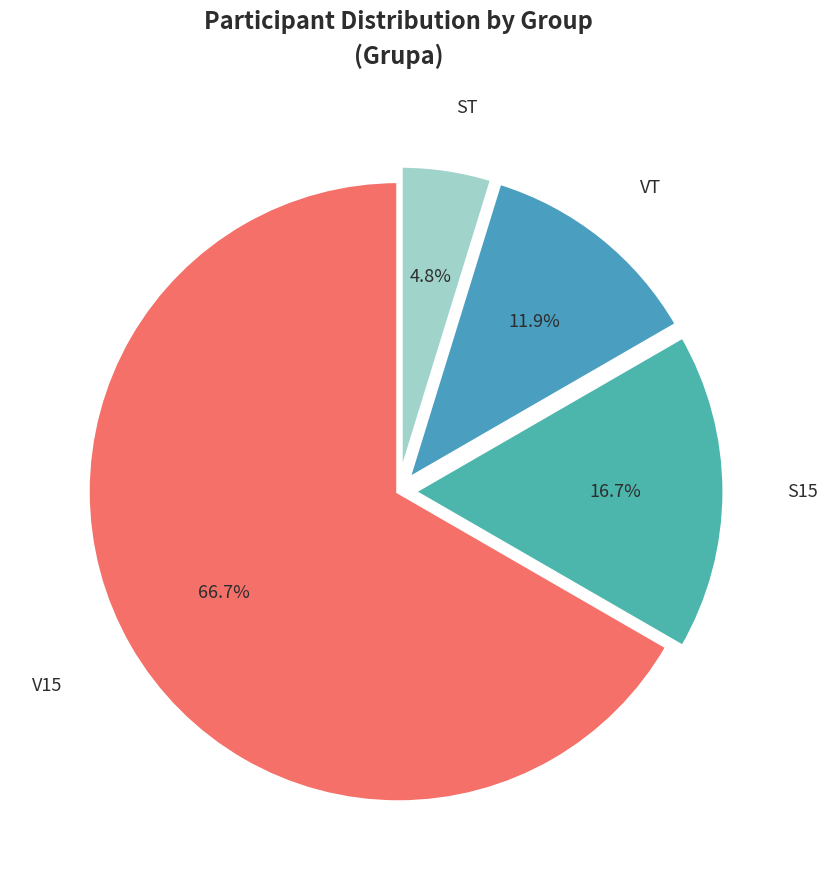

How many slices are in this pie chart?

4